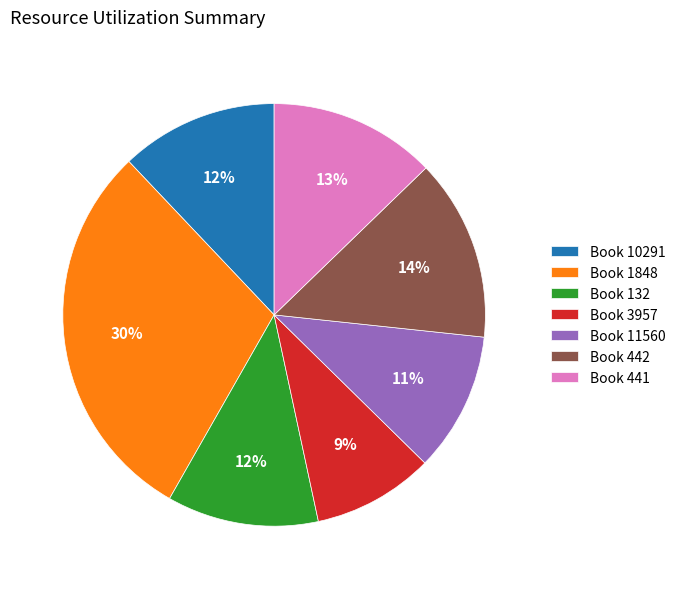

To the nearest percent, what is the average slice percentage?

14%